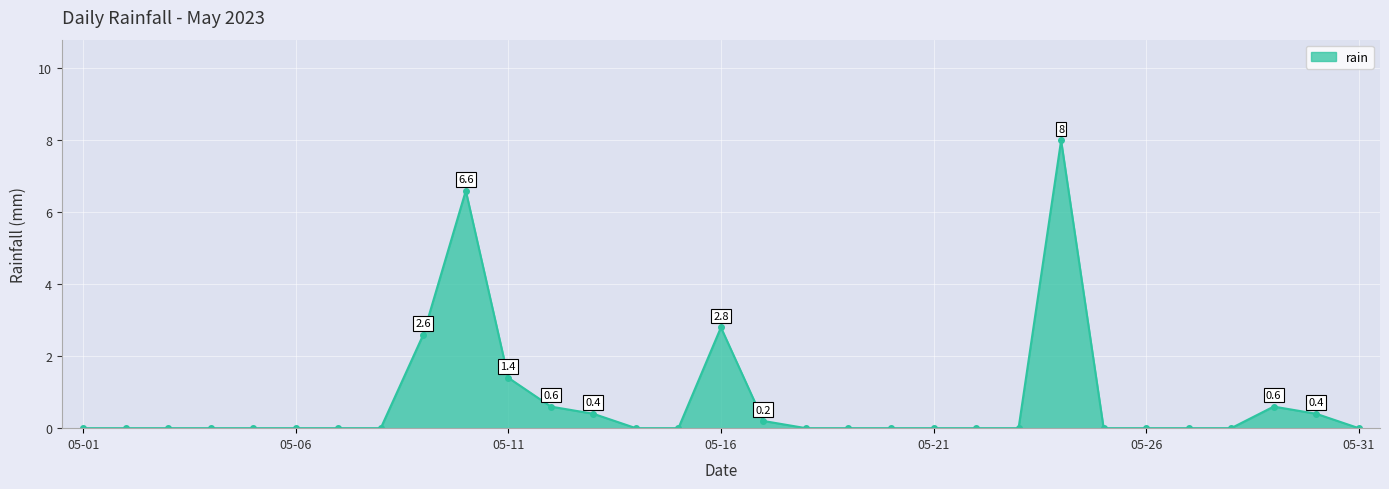

What is the value of the 17th point from the left?

0.2